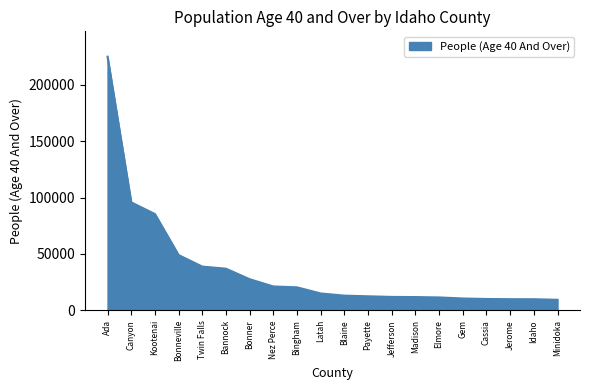

Approximately how many times larger is the value at Ada compared to Minidoka?

24.1